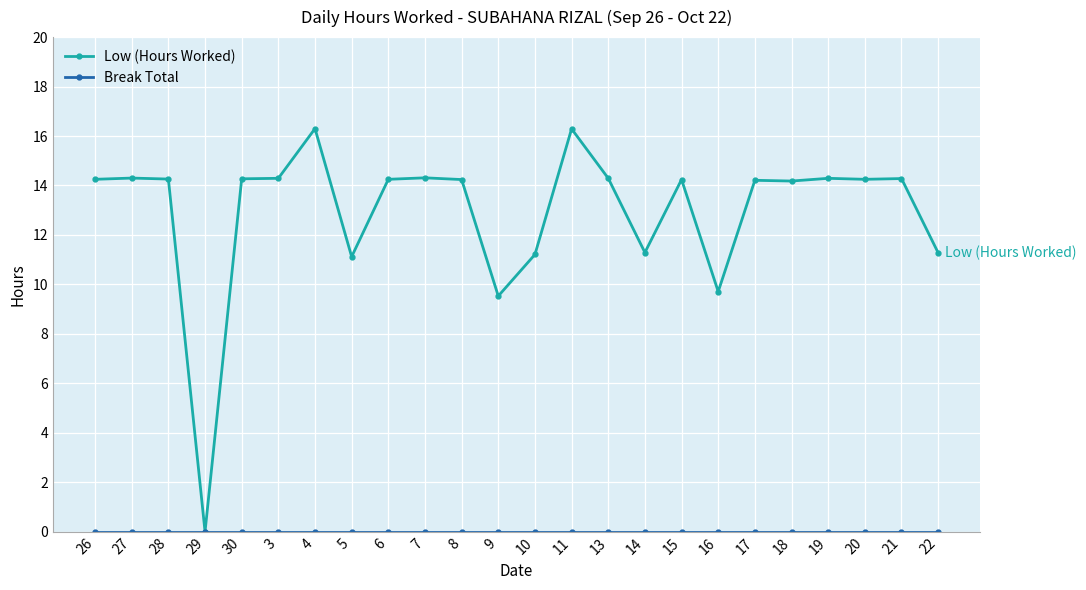

True or false: Low (Hours Worked) has a value of 4.0 at 26.

False